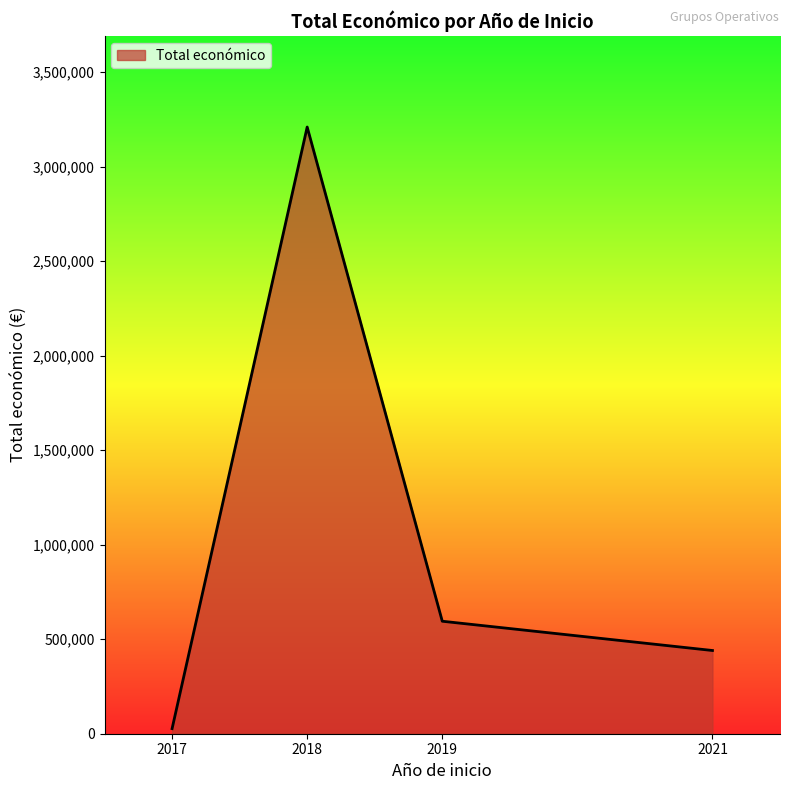

Rank the categories by value from highest to lowest.

2018, 2019, 2021, 2017